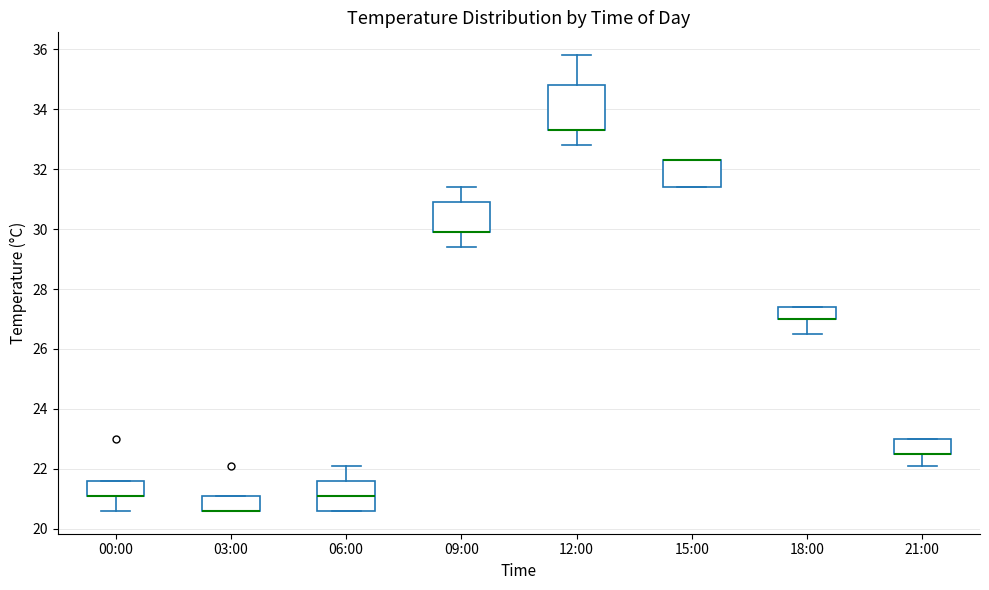

Reading left to right, transcribe this box plot: for each box, give where its median line is, the range the box spans, and where its two whiskers end, as read against the y-axis. The values are not printed on the chart, so give them approximately, as read against the axis.

00:00: median 21.2 (drawn on the box's lower edge), box 21.2 to 21.6, whiskers 20.6 to 21.6
03:00: median 20.6 (drawn on the box's lower edge), box 20.6 to 21.2, whiskers 20.6 to 21.2
06:00: median 21.2, box 20.6 to 21.6, whiskers 20.6 to 22.2
09:00: median 30.0 (drawn on the box's lower edge), box 30.0 to 31.0, whiskers 29.4 to 31.4
12:00: median 33.4 (drawn on the box's lower edge), box 33.4 to 34.8, whiskers 32.8 to 35.8
15:00: median 32.4 (drawn on the box's upper edge), box 31.4 to 32.4, whiskers 31.4 to 32.4
18:00: median 27.0 (drawn on the box's lower edge), box 27.0 to 27.4, whiskers 26.6 to 27.4
21:00: median 22.6 (drawn on the box's lower edge), box 22.6 to 23.0, whiskers 22.2 to 23.0